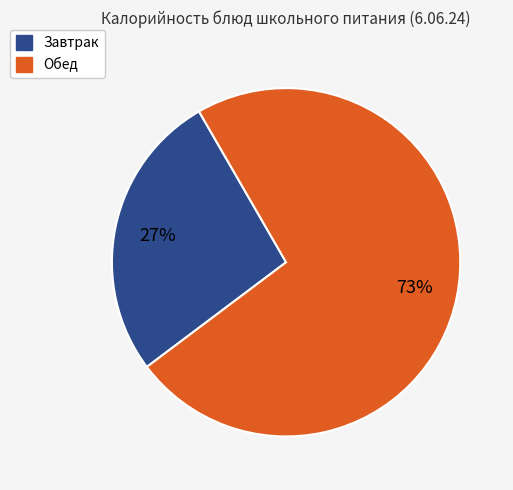

Is there a majority slice in this chart?

Yes